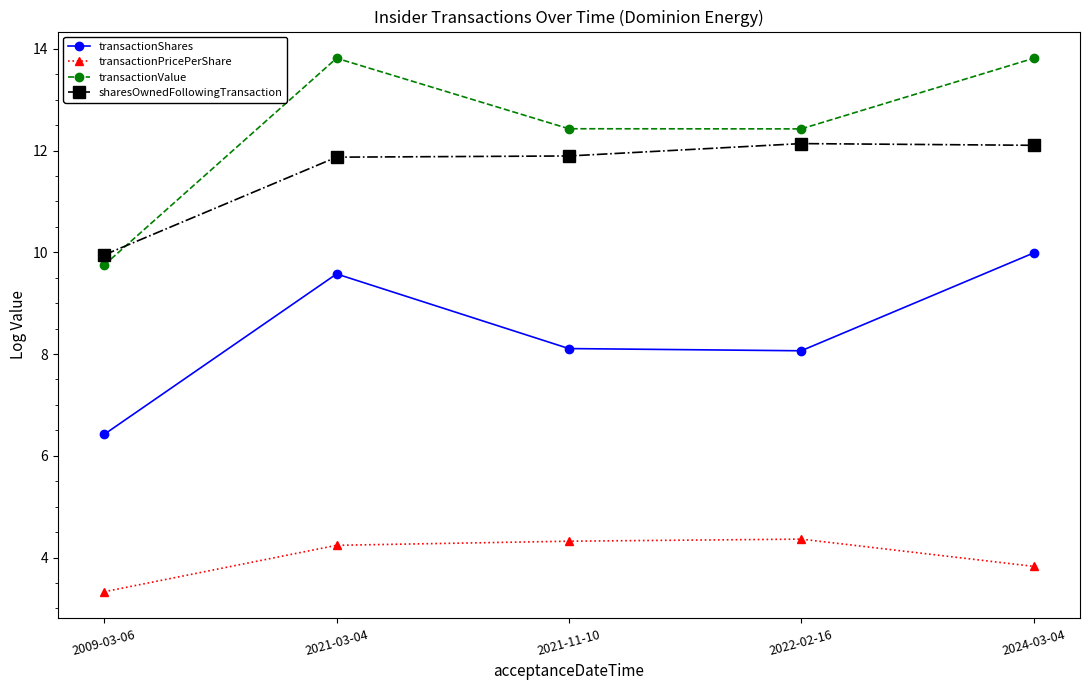

List the series in order of their peak value, highest first.

transactionValue, sharesOwnedFollowingTransaction, transactionShares, transactionPricePerShare